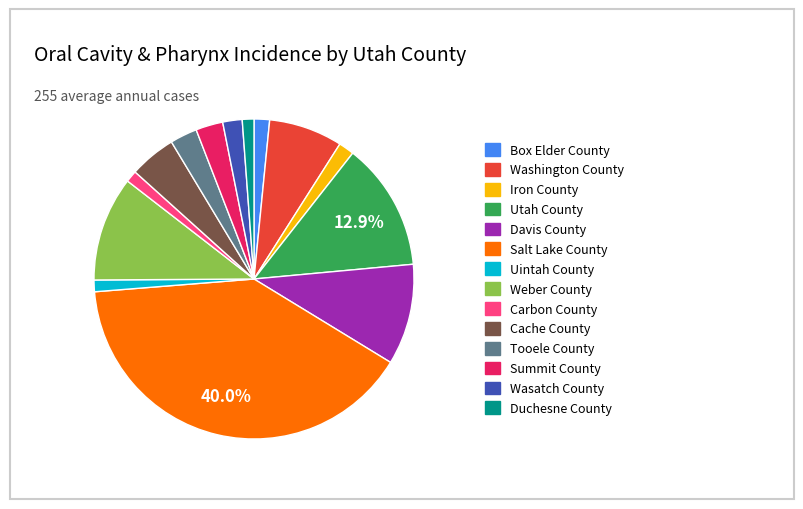

To the nearest percent, what is the average slice percentage?

7%